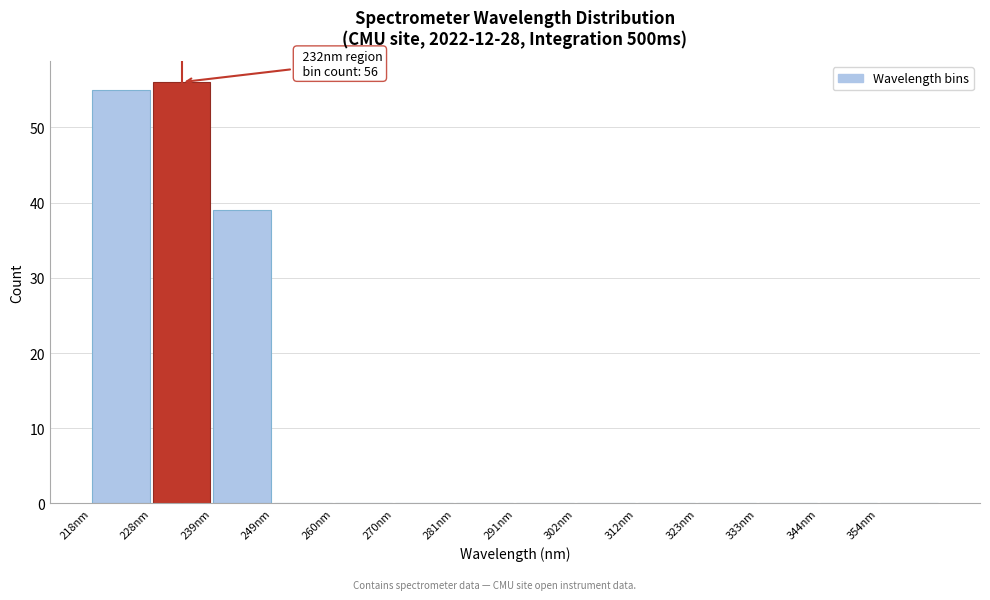

Which range on the x-axis has the tallest bar?

228.5 to 239.0